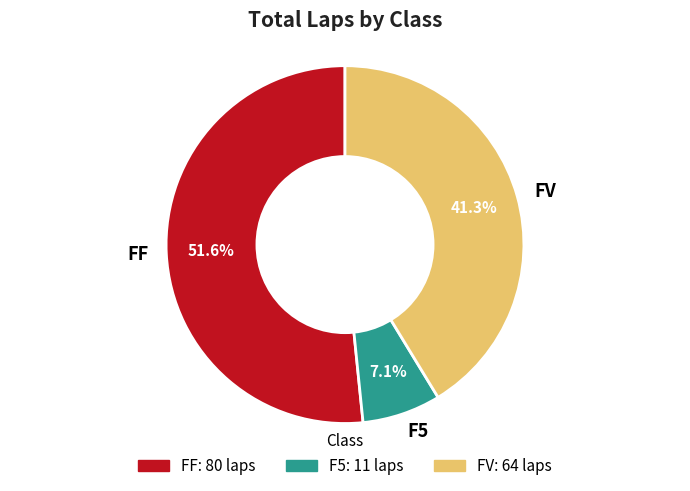

How many segments does this pie chart have?

3